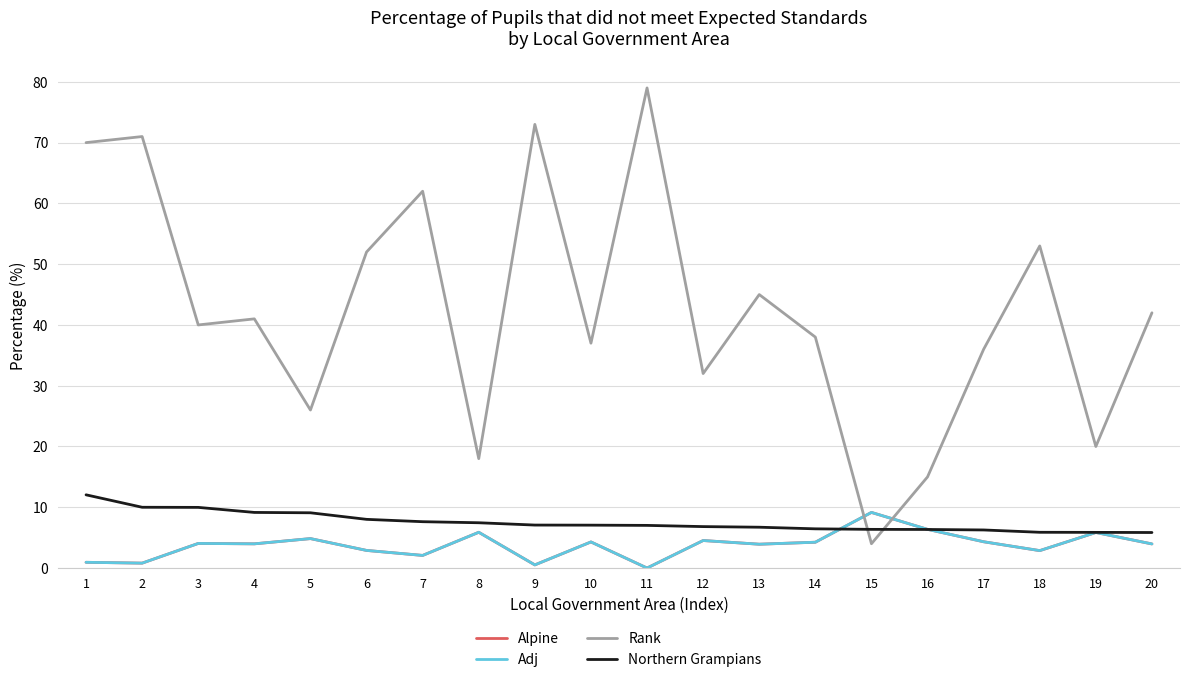

Where is the first local maximum for Rank?

2